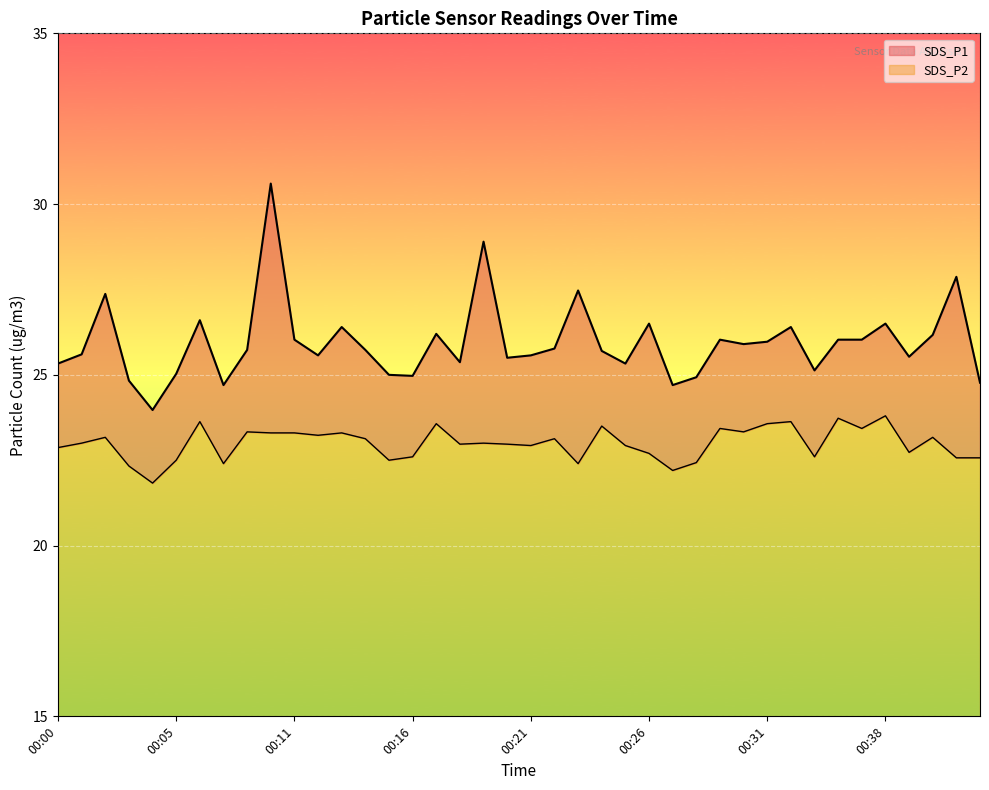

Which category has the highest value in the SDS_P1 series?

00:09